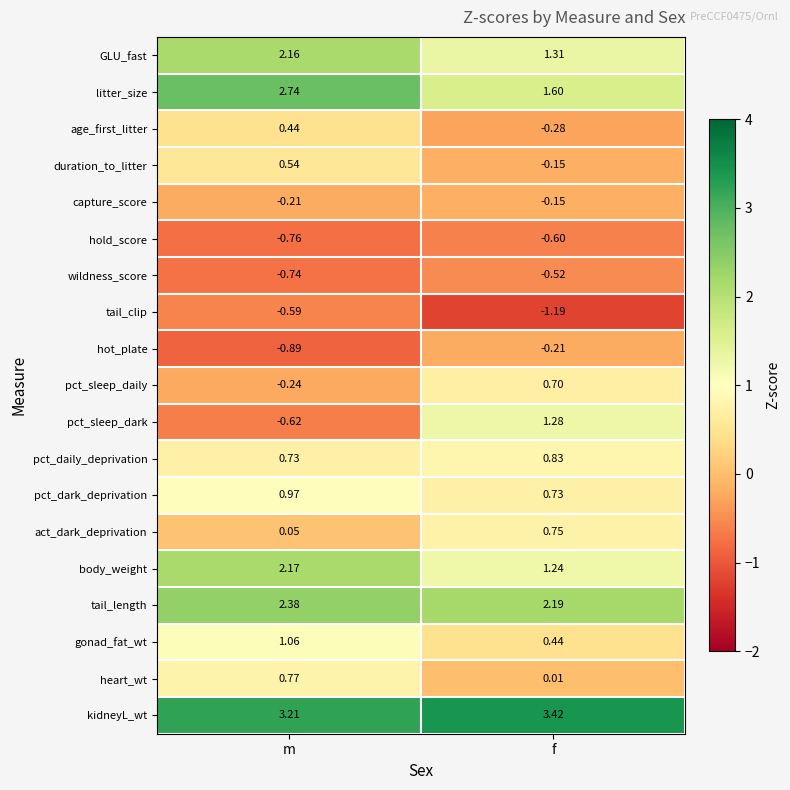

Which category has the highest value in the litter_size series?

m